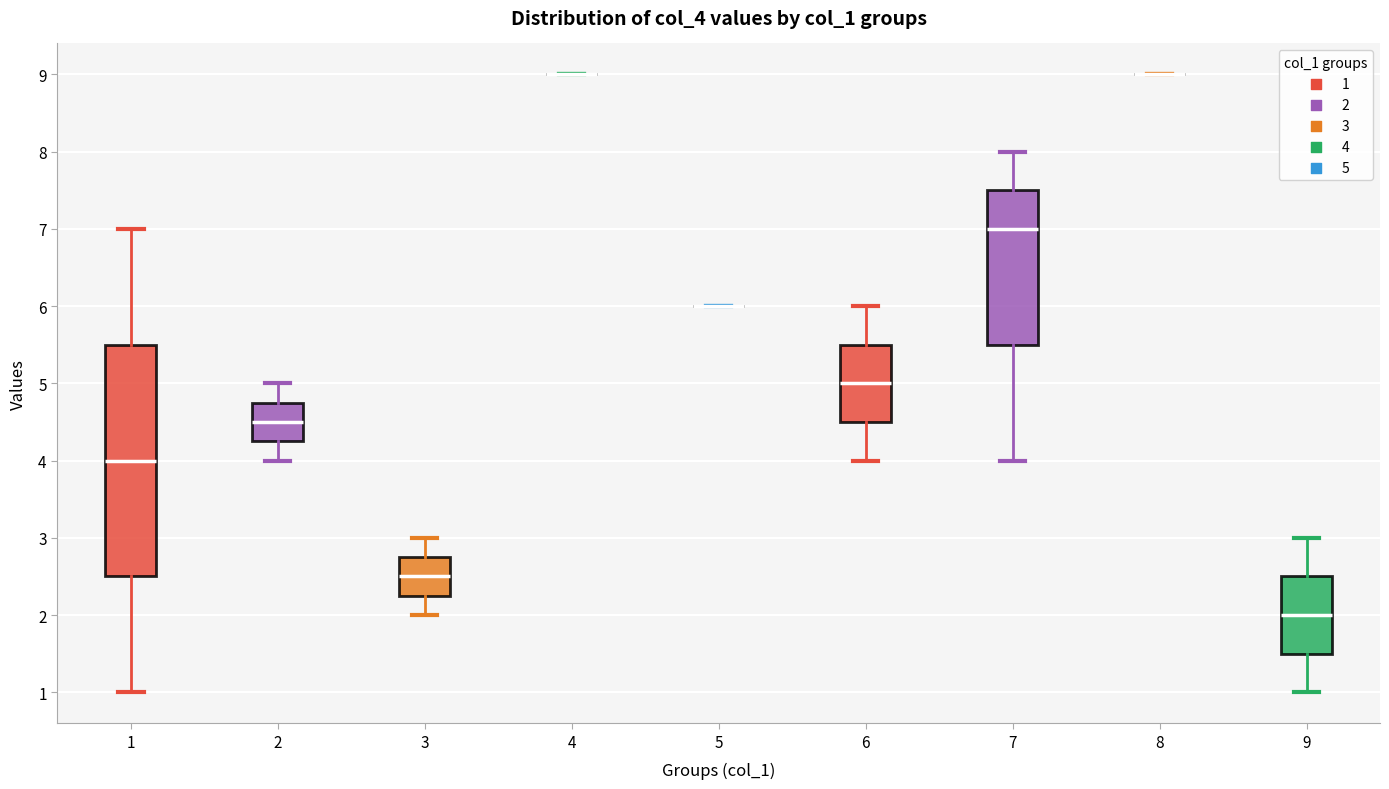

Reading left to right, read every box against the y-axis: the position of its median line, the range the box covers, and the ends of its whiskers. The values are not printed on the chart, so give them approximately, as read against the axis.

1: median 4.0, box 2.5 to 5.5, whiskers 1.0 to 7.0
2: median 4.5, box 4.3 to 4.8, whiskers 4.0 to 5.0
3: median 2.5, box 2.3 to 2.8, whiskers 2.0 to 3.0
4: box collapsed to a line at 9.0, whiskers 9.0 to 9.0
5: box collapsed to a line at 6.0, whiskers 6.0 to 6.0
6: median 5.0, box 4.5 to 5.5, whiskers 4.0 to 6.0
7: median 7.0, box 5.5 to 7.5, whiskers 4.0 to 8.0
8: box collapsed to a line at 9.0, whiskers 9.0 to 9.0
9: median 2.0, box 1.5 to 2.5, whiskers 1.0 to 3.0